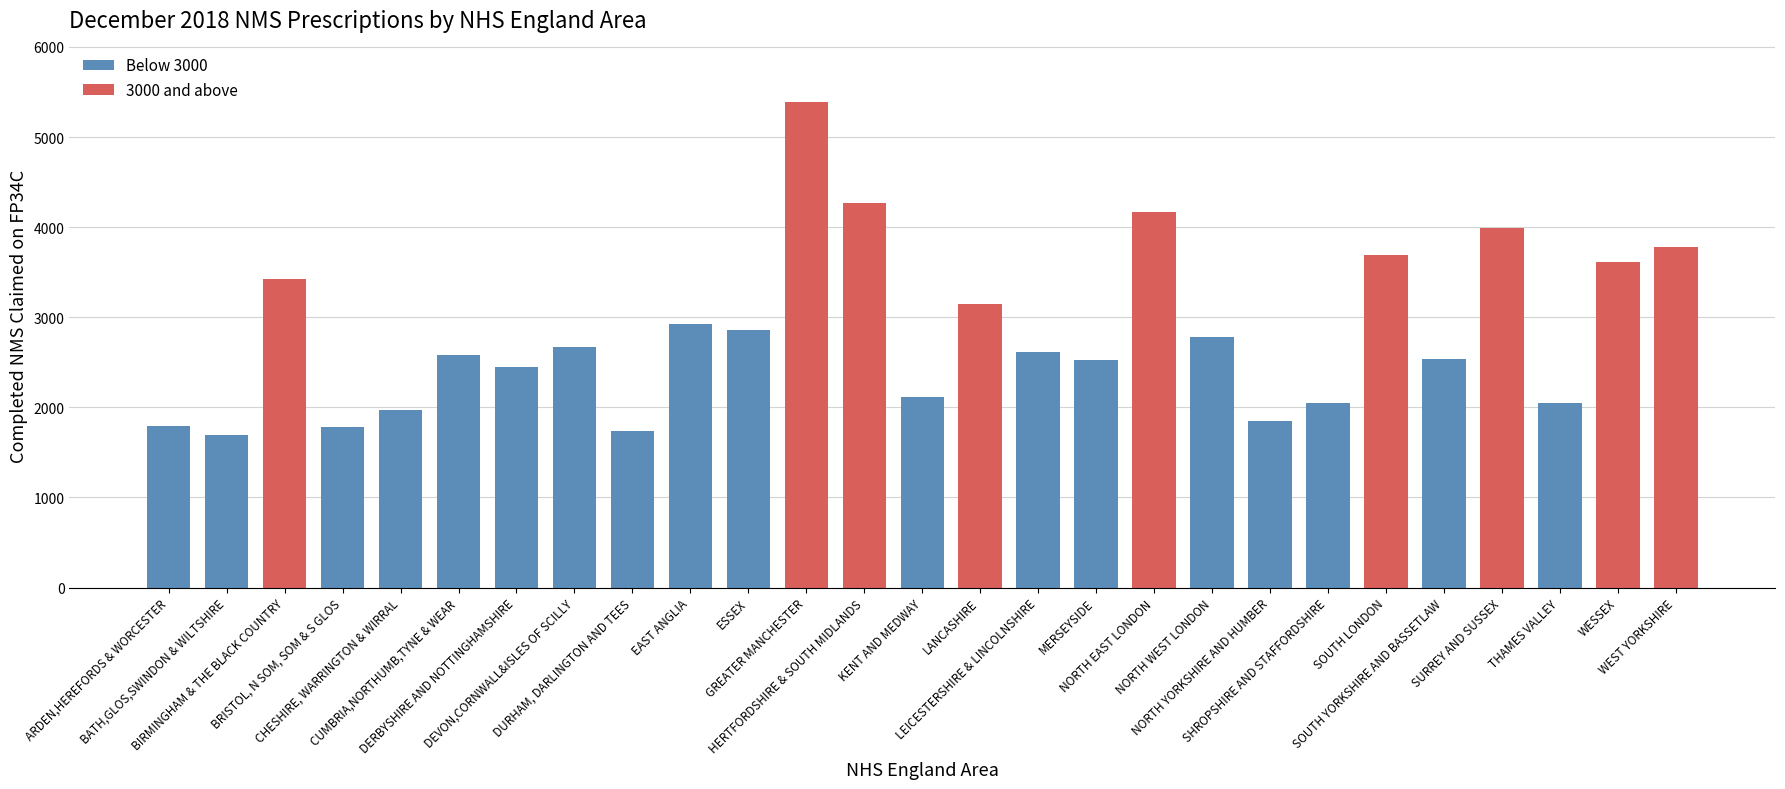

What is the difference between the values at NORTH EAST LONDON and MERSEYSIDE?

1643